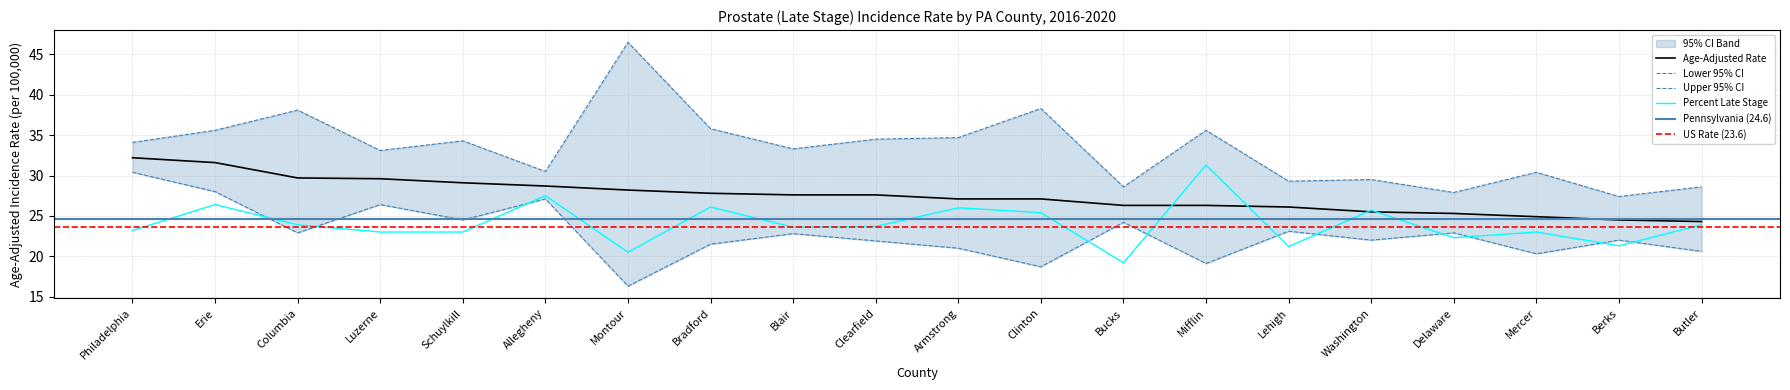

The value of Age-Adjusted Rate at Delaware is 43.0. True or false?

False